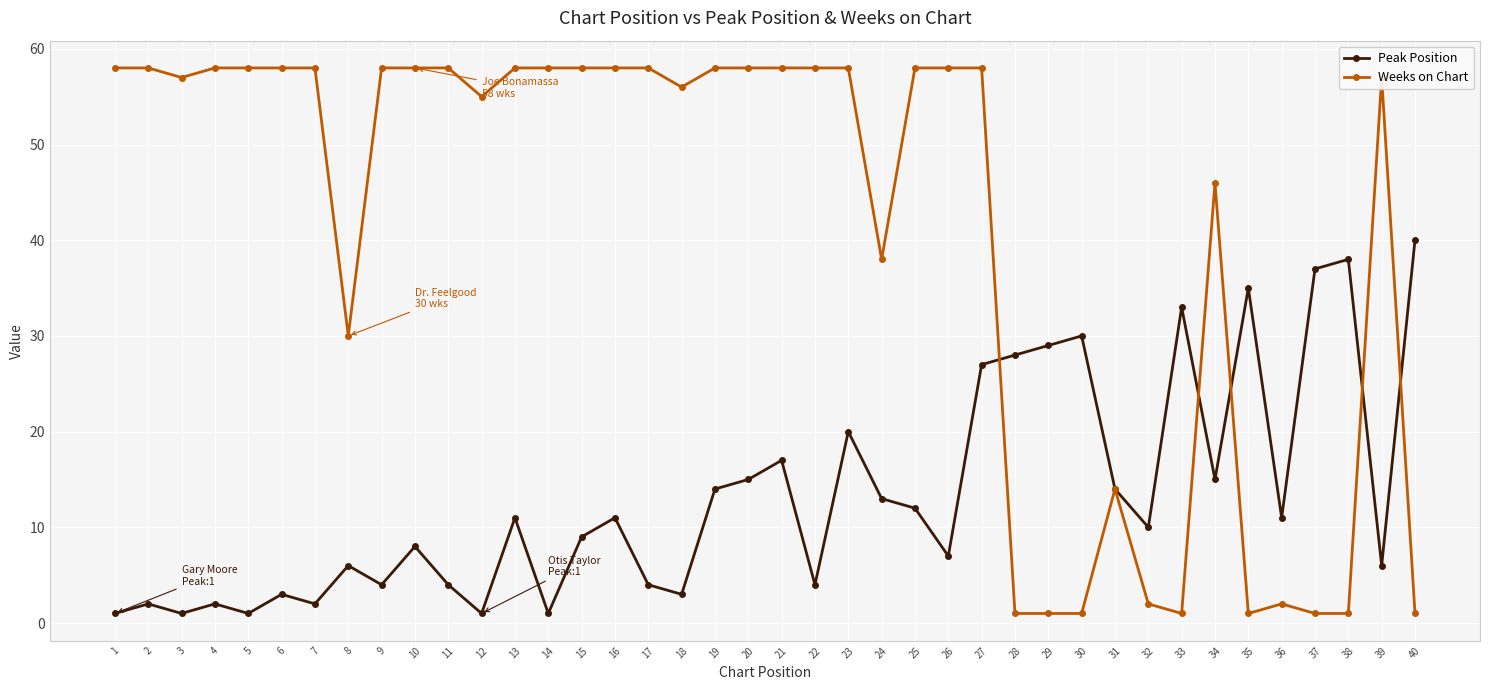

Does the chart display data point markers on the line(s)?

Yes